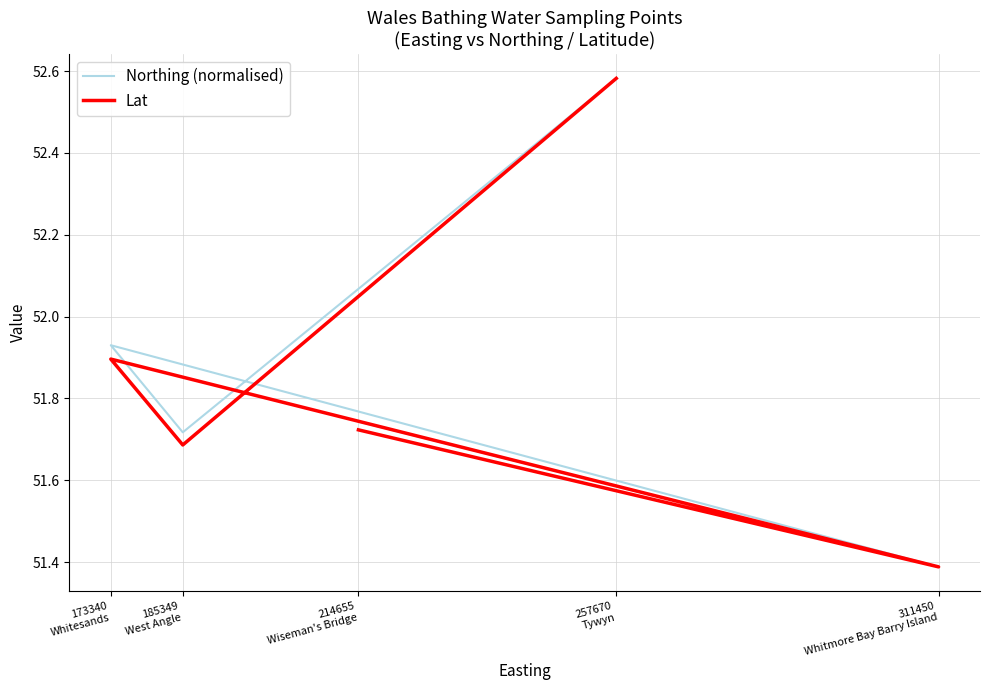

Which series changed the most between 214655
Wiseman's Bridge and 311450
Whitmore Bay Barry Island?

Northing (normalised)